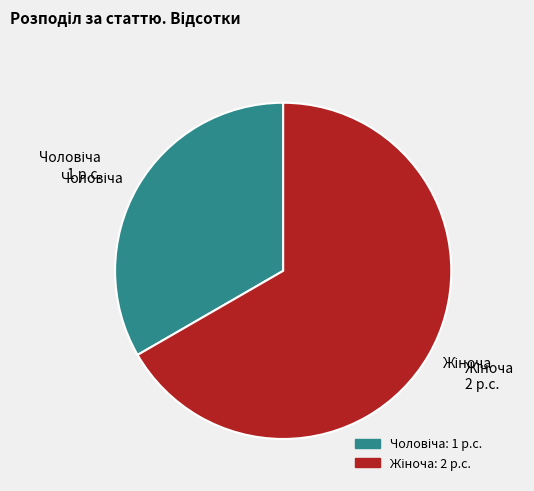

Does any single category account for the majority?

Yes